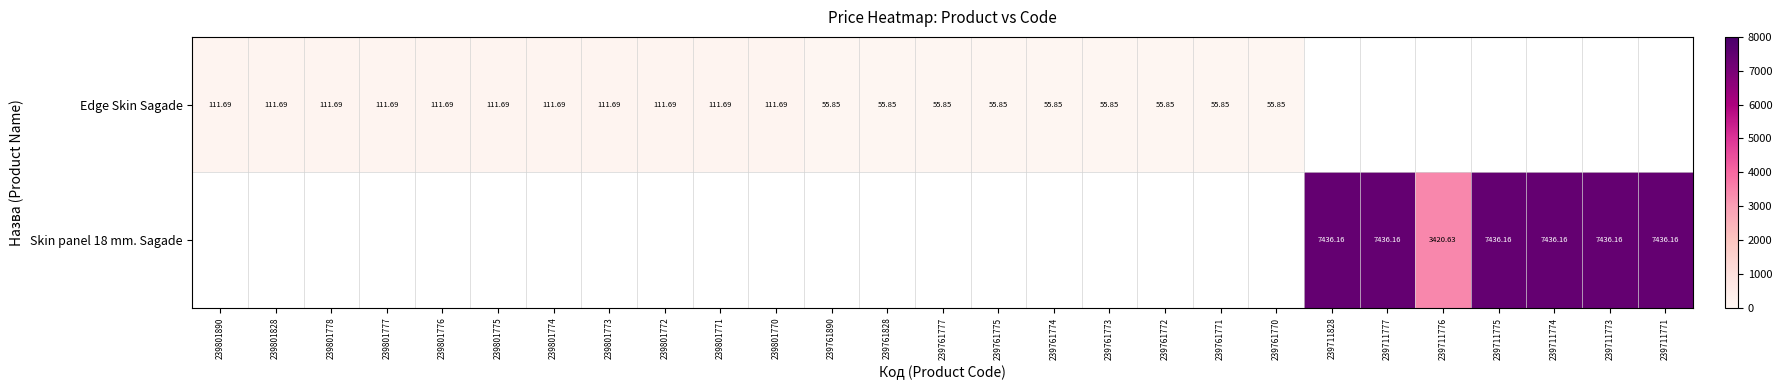

The Skin panel 18 mm. Sagade series shows 1895.7 at 239711776. True or false?

False